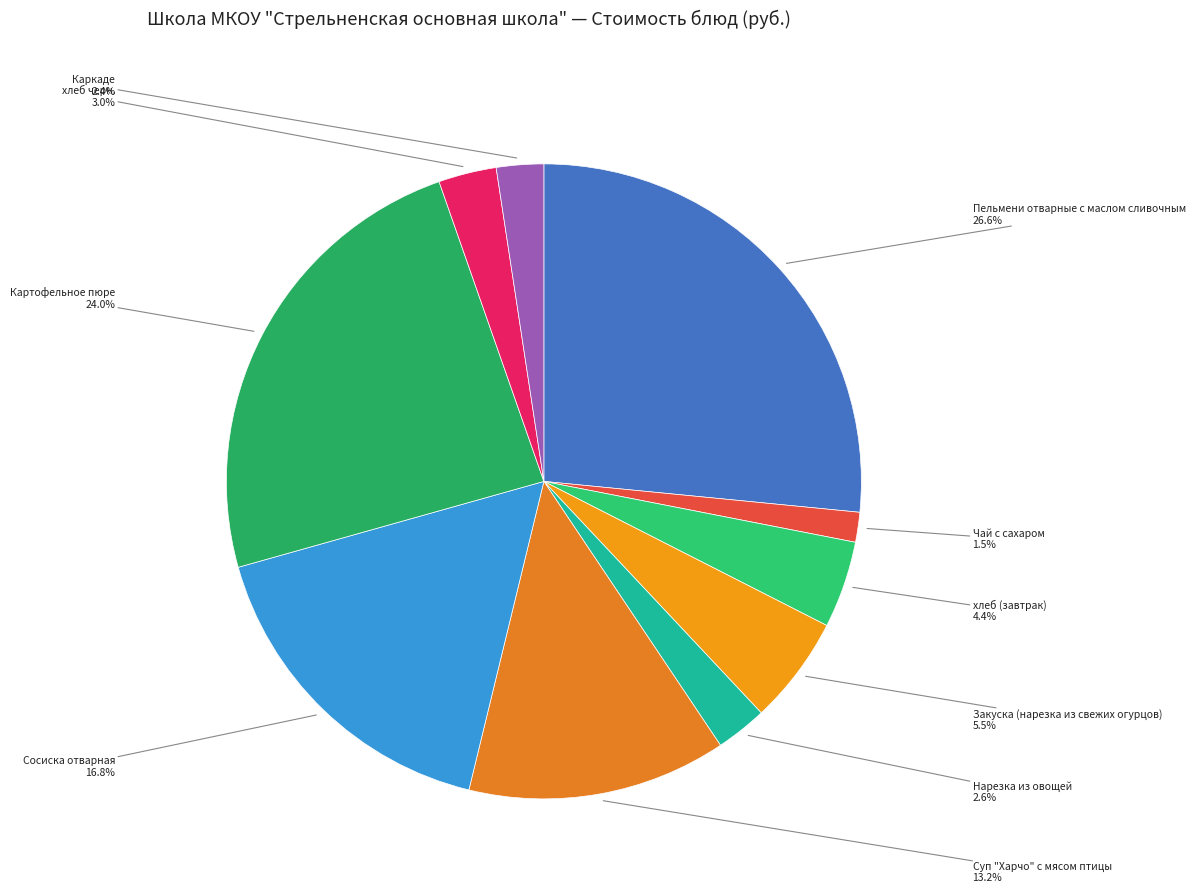

Count the number of slices in the pie.

10